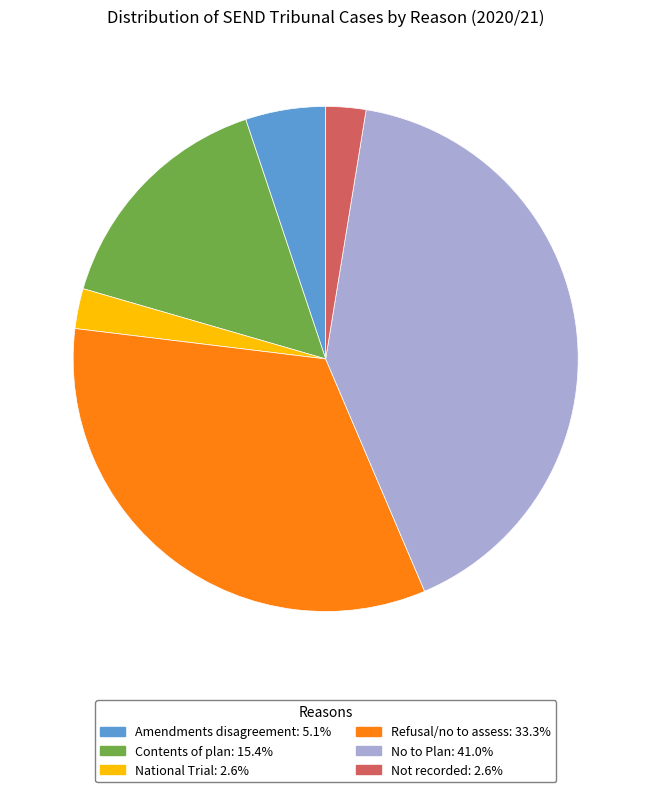

Between Amendments disagreement and Refusal/no to assess, which is larger?

Refusal/no to assess